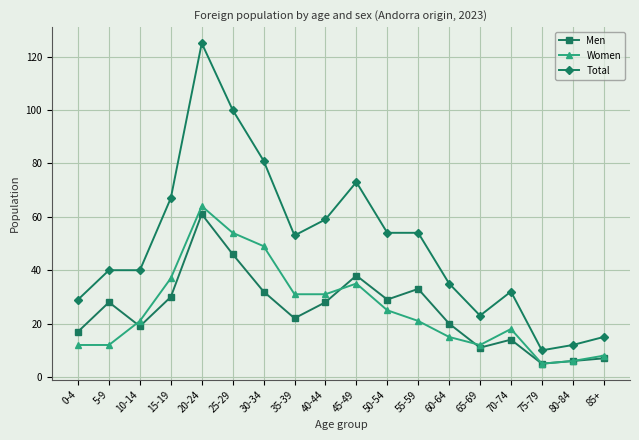

Where is the first local maximum for Women?

20-24